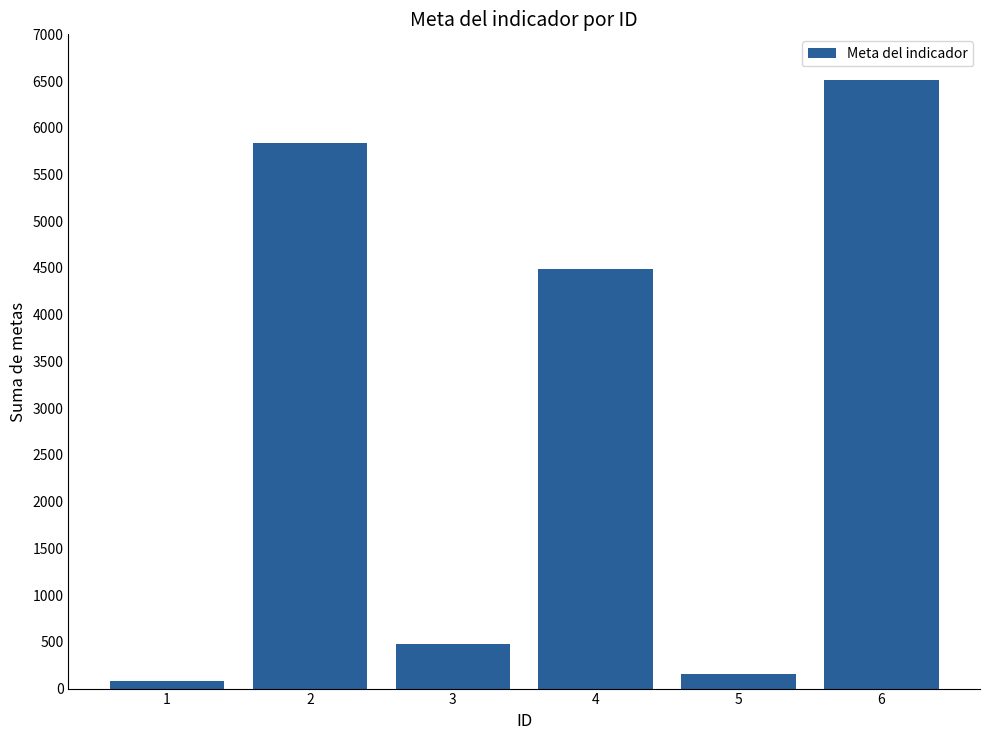

Reading left to right, extract all data points from this chart.

81	5840	474	4484	161	6512